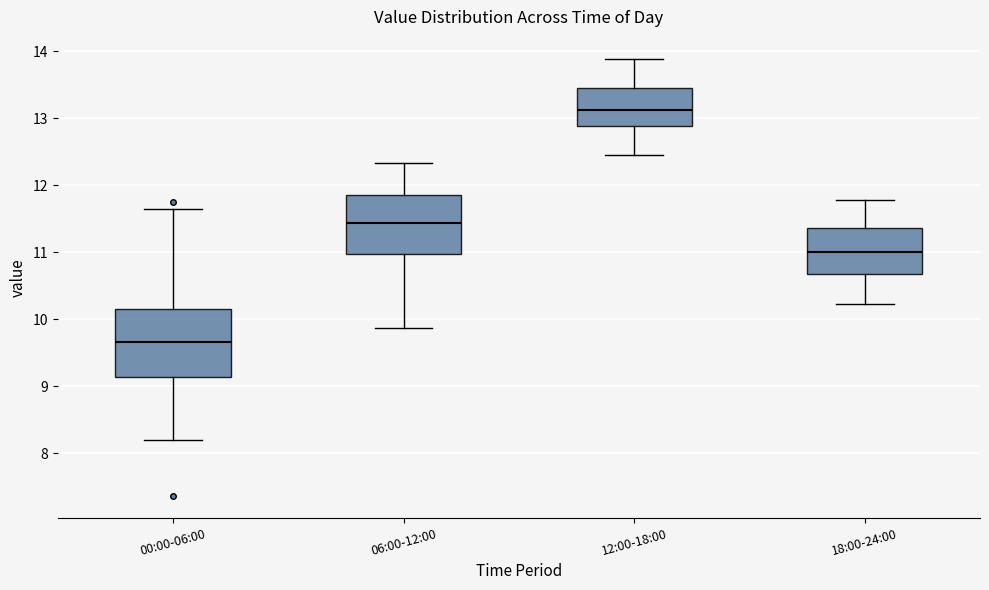

Where does the median line of the box for 18:00-24:00 sit on the y-axis? The values are not printed on the chart, so give them approximately, as read against the axis.

11.0